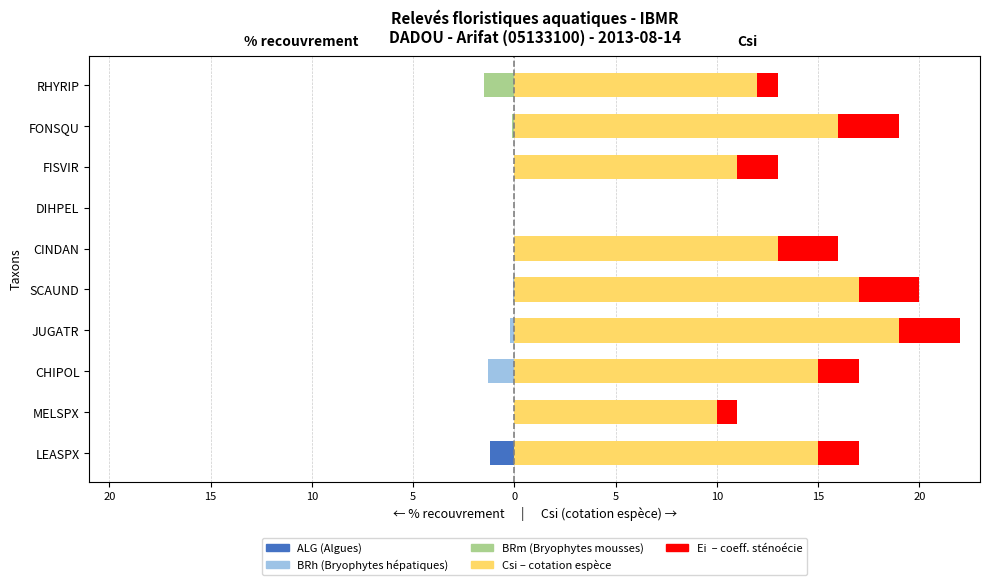

Are the bars horizontal?

Yes